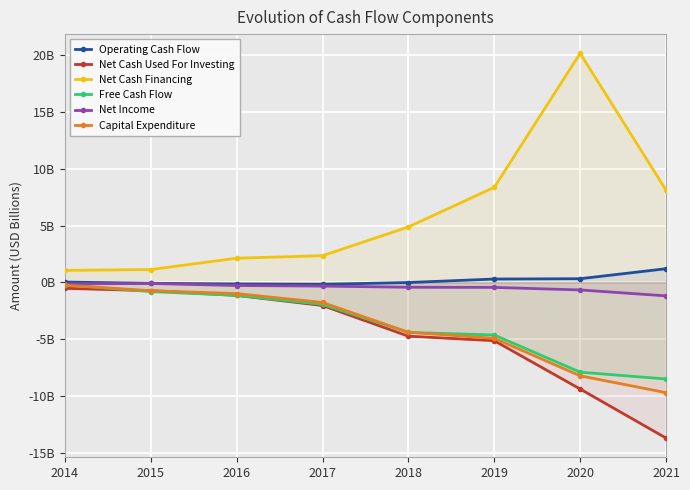

What is the lowest value of the Operating Cash Flow series?

-0.2